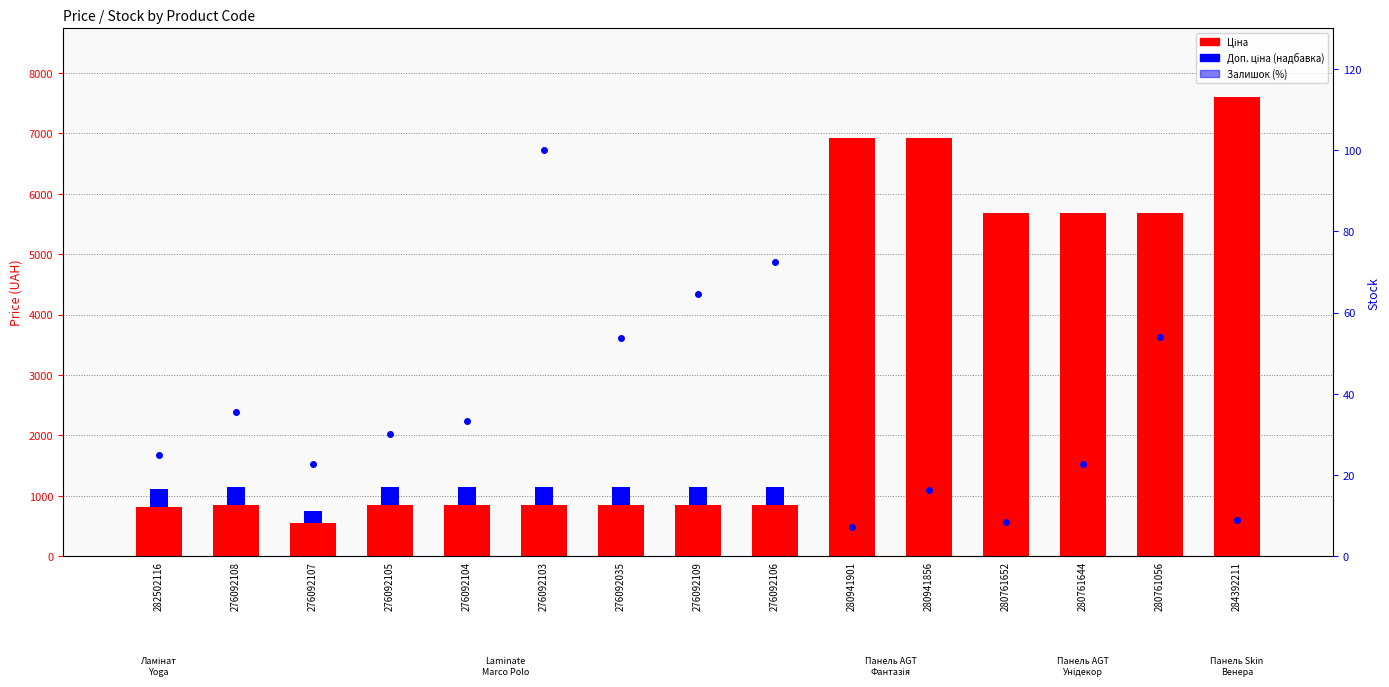

Reading left to right, extract all data points from this chart.

Ціна: 818.5	848.4	551.5	848.4	848.4	848.4	848.4	848.4	848.4	6925.7	6925.7	5673.8	5673.8	5673.8	7596.5
Доп. ціна (надбавка): 290.7	301.3	195.5	301.3	301.3	301.3	301.3	301.3	301.3	0.0	0.0	0.0	0.0	0.0	0.0
Залишок (%): 25.0	35.4	22.8	30.2	33.4	100.0	53.8	64.6	72.4	7.2	16.2	8.4	22.8	54.0	8.8